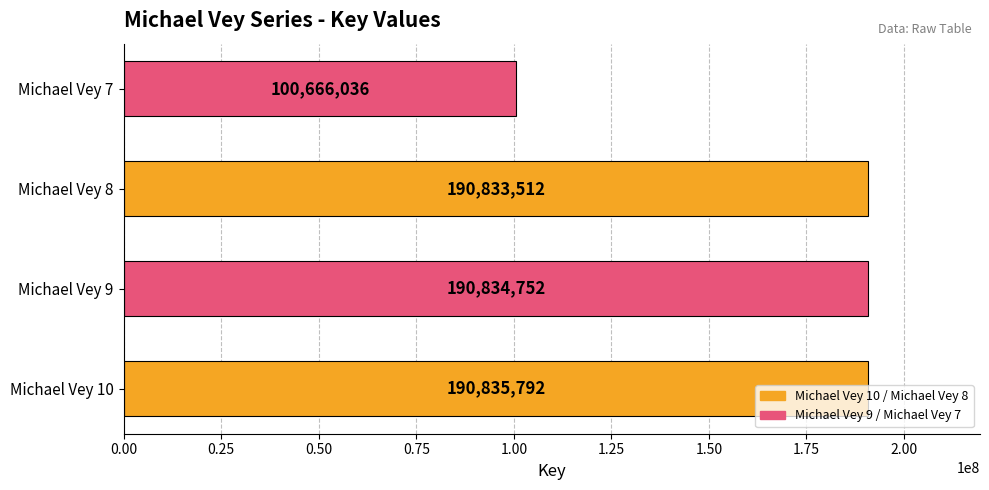

Rank the categories by value from lowest to highest.

Michael Vey 7, Michael Vey 8, Michael Vey 9, Michael Vey 10